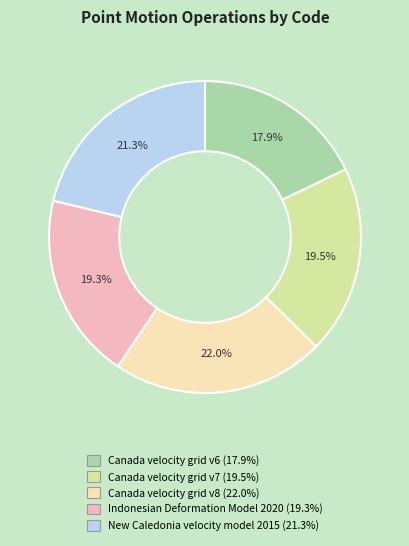

Does any single category account for the majority?

No